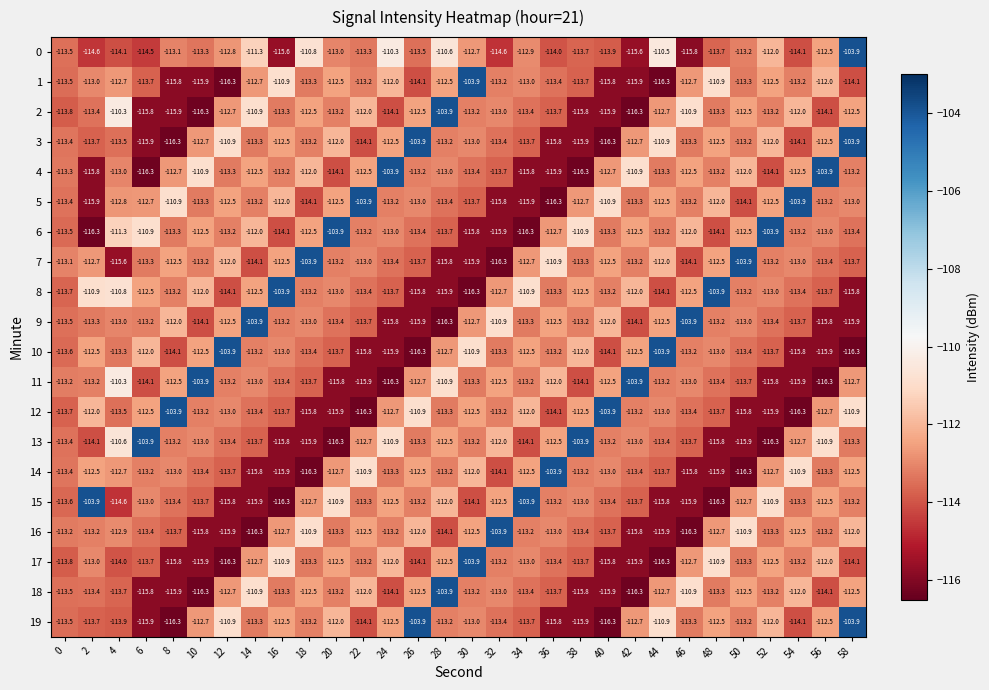

Is it true that 2 equals -115.8 at 6?

True